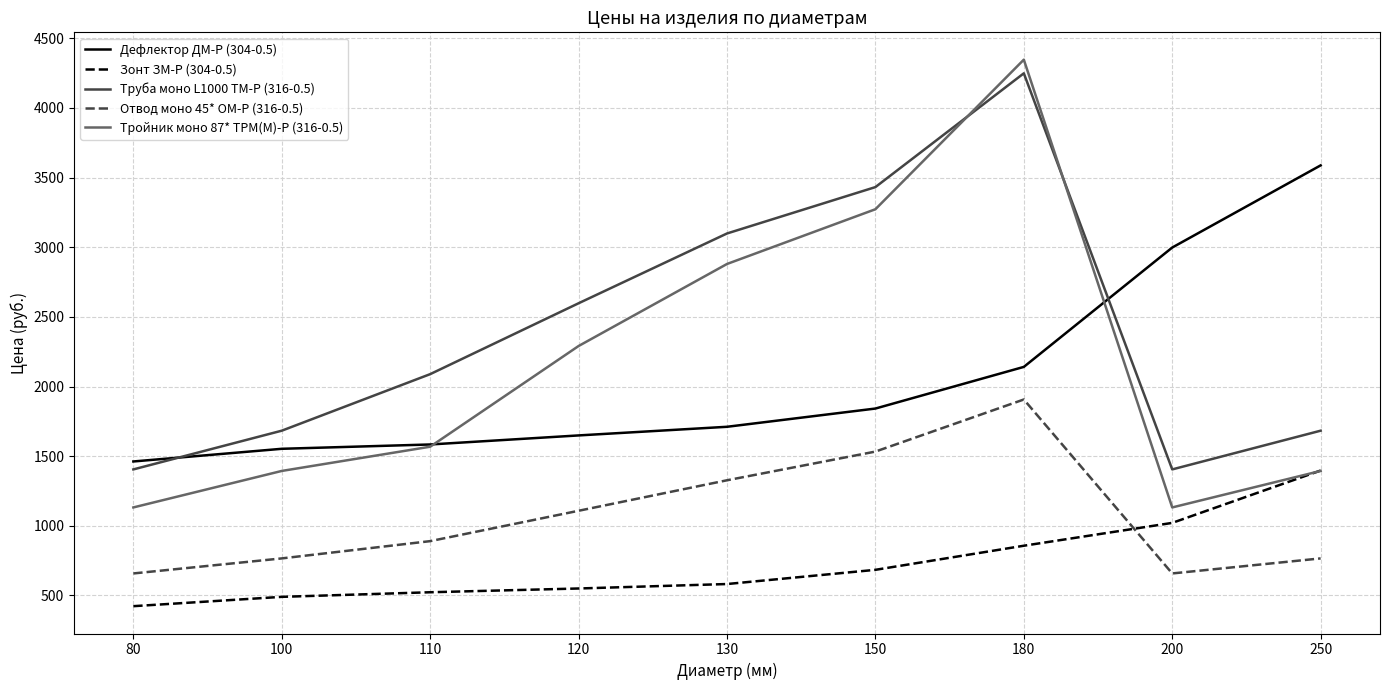

What is the lowest value of the Отвод моно 45* ОМ-Р (316-0.5) series?

658